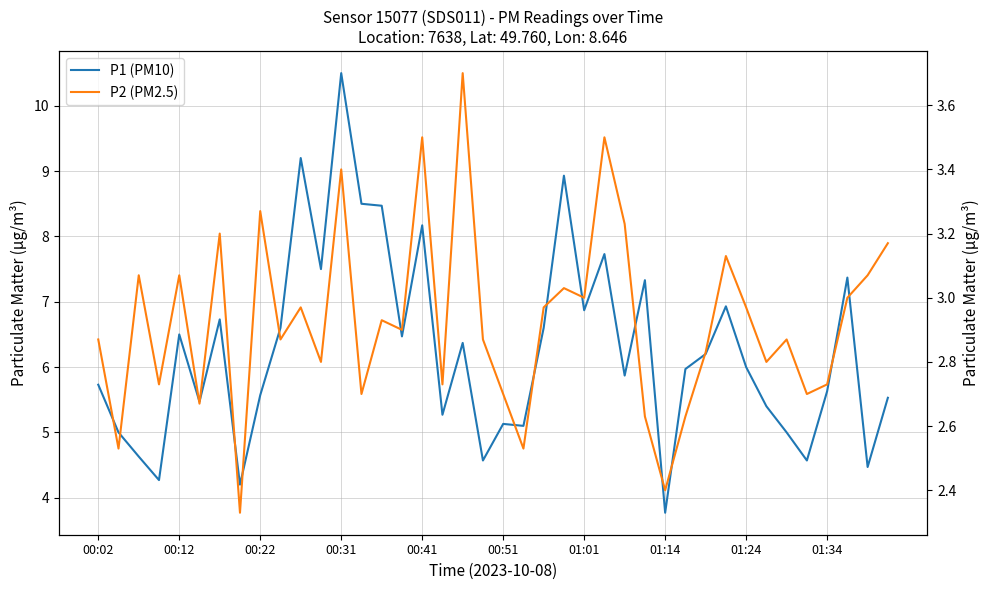

Which series has the largest range (max minus min)?

P1 (PM10)